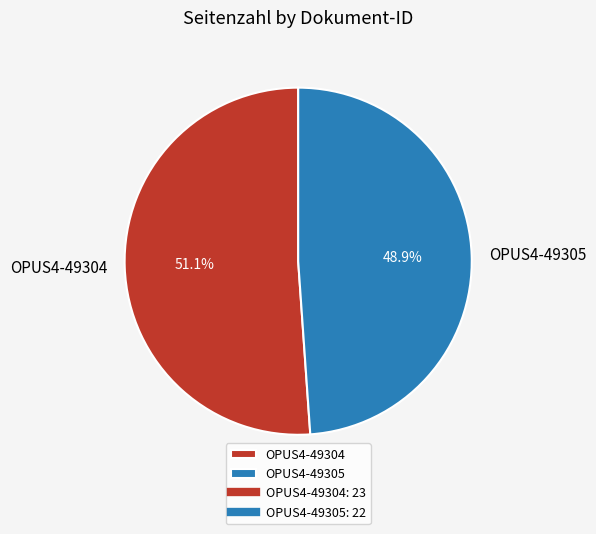

True or false: OPUS4-49305 accounts for 49% of the total.

True